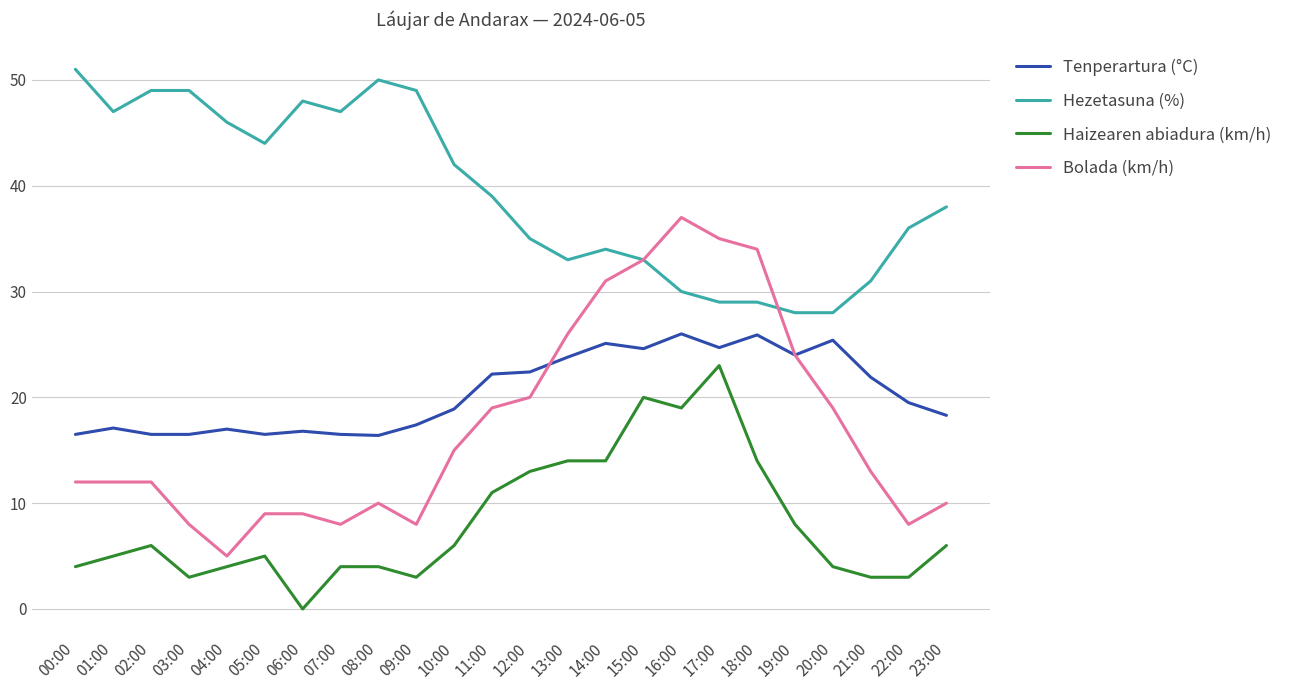

What position from the right is 12:00?

12